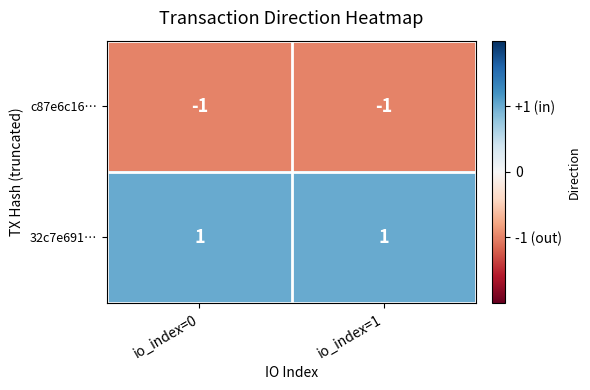

Reading right to left, transcribe all the data shown in this chart.

c87e6c16…: io_index=1=-1	io_index=0=-1
32c7e691…: io_index=1=1	io_index=0=1